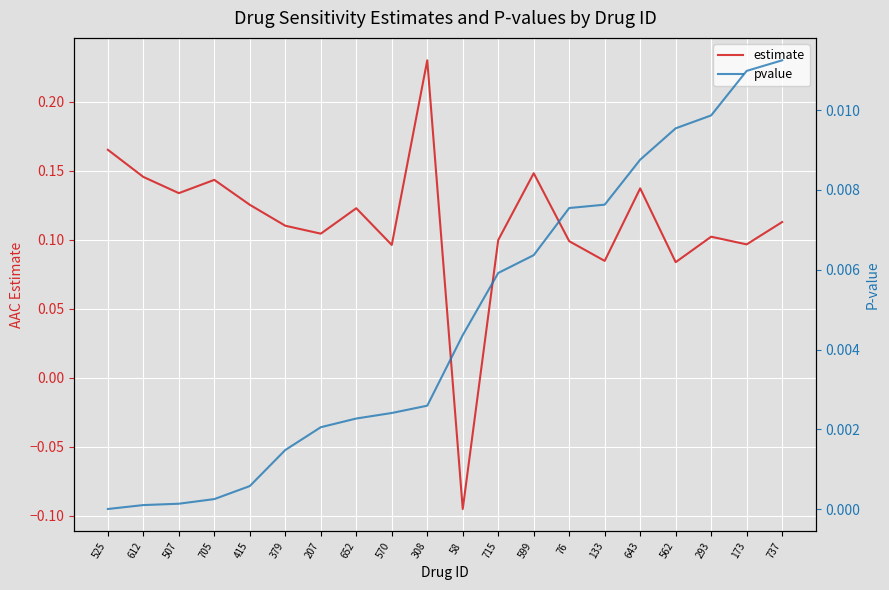

How many times do estimate and pvalue cross each other?

2